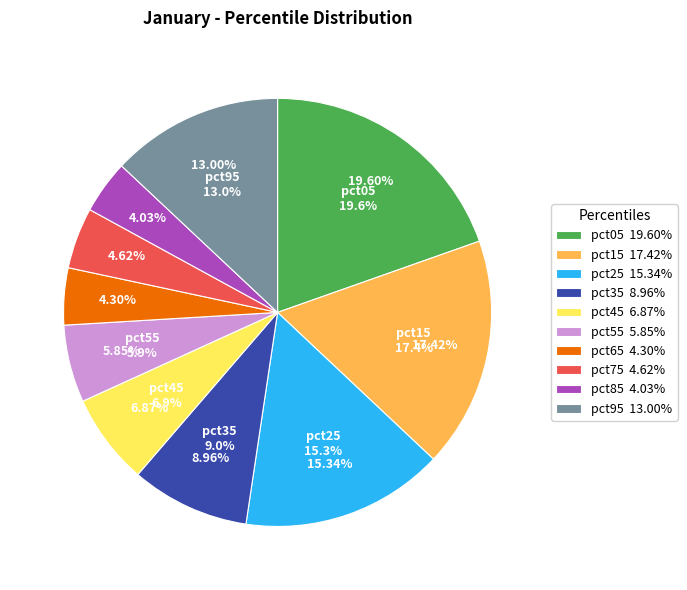

Which category has the biggest portion of the pie?

pct05